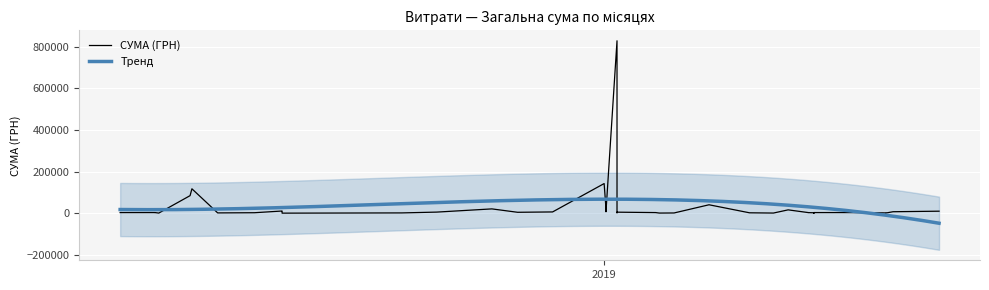

Reading left to right, list all the values displayed in this chart.

9599.0	7000.0	1284.0	584.0	2420.0	2990.0	2040.0	179.0	2944.0	2785.6	2720.0	15994.0	646.5	1828.5	40426.4	1051.9	585.0	2941.0	828659.7	2050.0	4872.0	23563.2	6863.2	142380.6	6000.0	4306.8	20625.0	5198.0	1320.0	10442.1	9199.0	201.0	2215.2	1359.0	117227.9	84300.0	578.0	2999.0	2907.0	2882.0